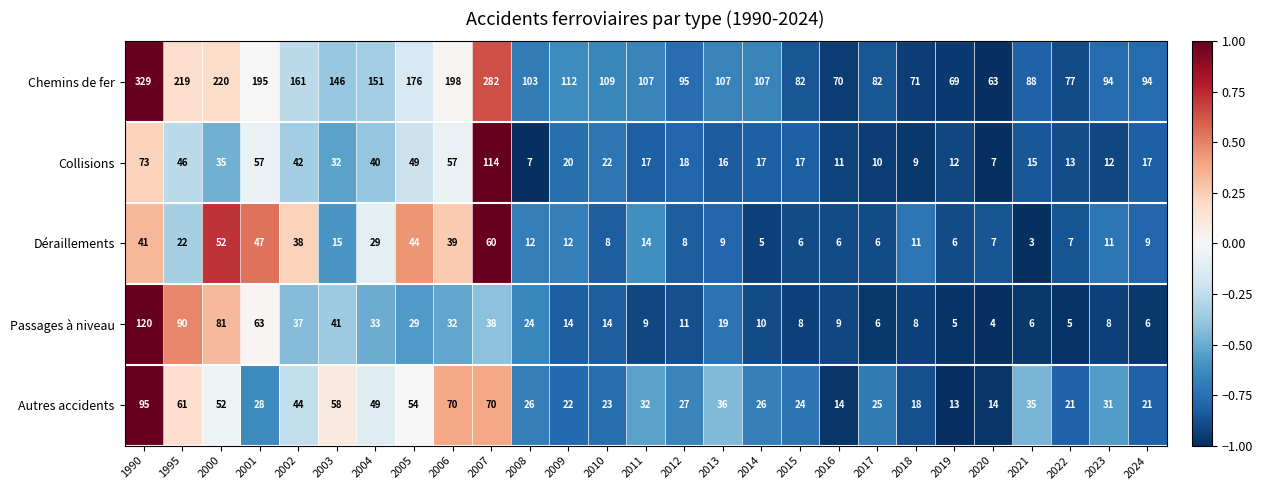

Where does the Passages à niveau series first go above 14?

1990